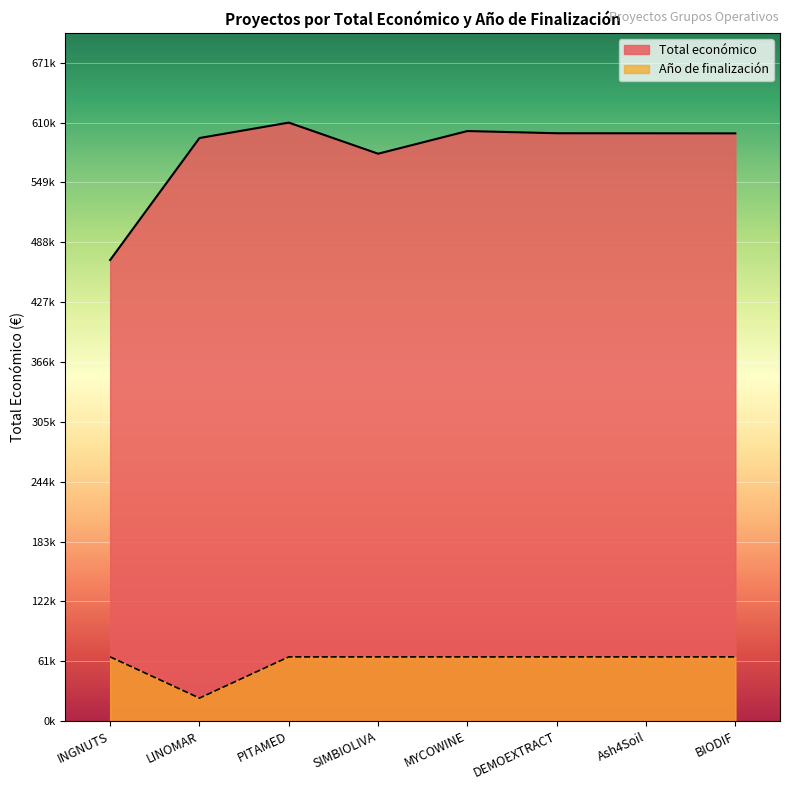

What position from the right is BIODIF?

1